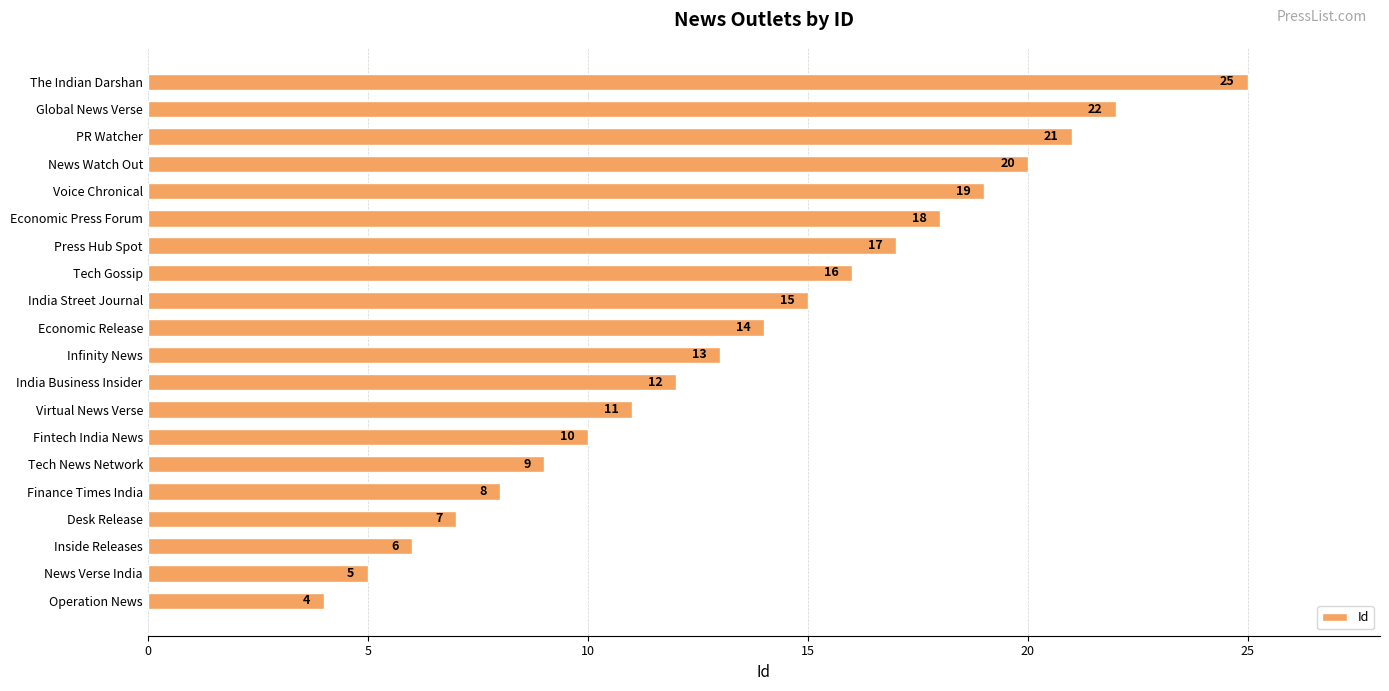

Reading top to bottom, transcribe all the data shown in this chart.

The Indian Darshan=25	Global News Verse=22	PR Watcher=21	News Watch Out=20	Voice Chronical=19	Economic Press Forum=18	Press Hub Spot=17	Tech Gossip=16	India Street Journal=15	Economic Release=14	Infinity News=13	India Business Insider=12	Virtual News Verse=11	Fintech India News=10	Tech News Network=9	Finance Times India=8	Desk Release=7	Inside Releases=6	News Verse India=5	Operation News=4